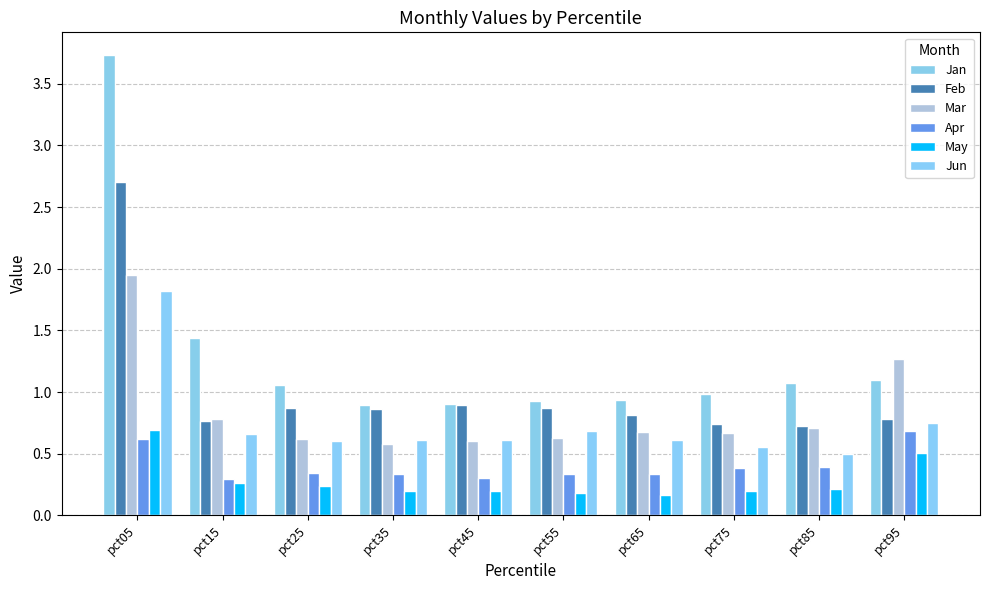

Rank the series at pct75 from highest to lowest value.

Jan, Feb, Mar, Jun, Apr, May